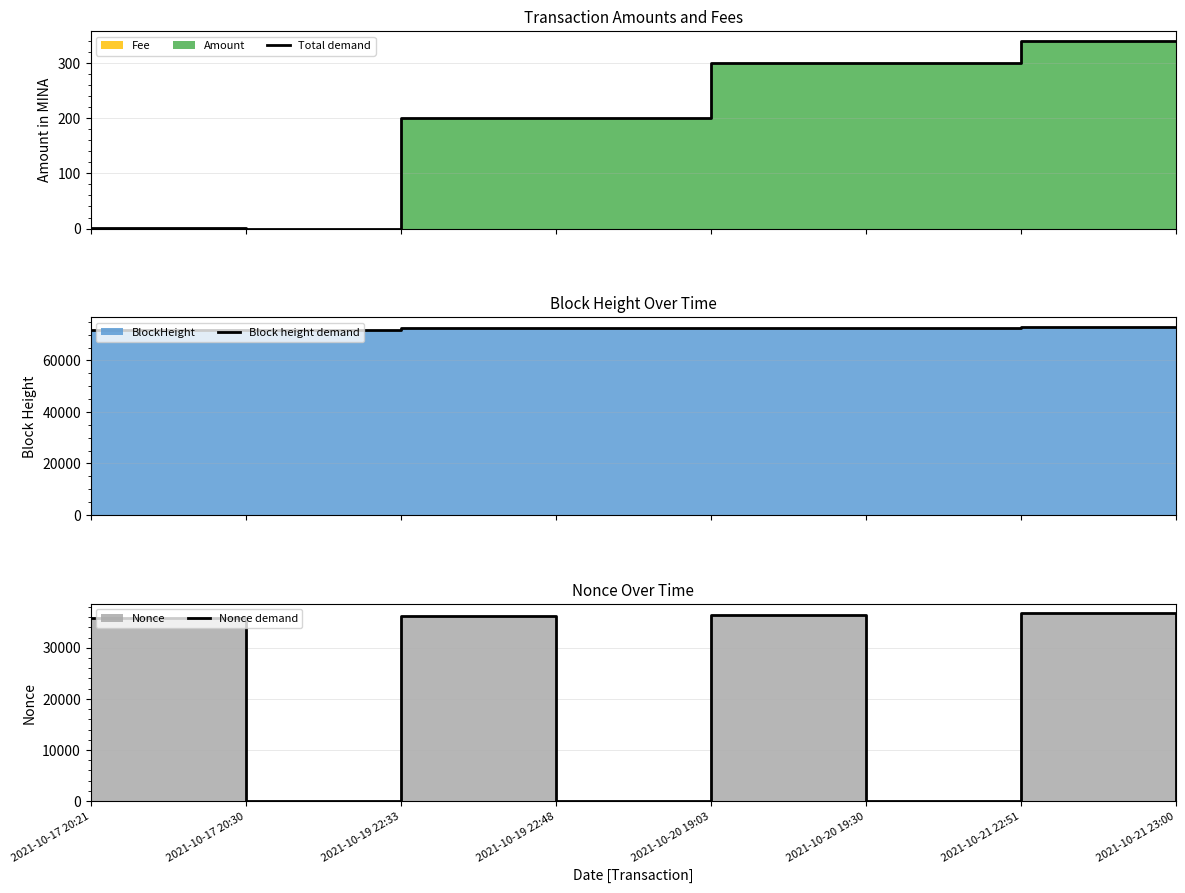

Reading left to right, what are all the values shown in this chart?

Total demand: 2021-10-17 20:21=1.1	2021-10-17 20:30=0.1	2021-10-19 22:33=200.0	2021-10-19 22:48=200.0	2021-10-20 19:03=300.0	2021-10-20 19:30=300.0	2021-10-21 22:51=340.8	2021-10-21 23:00=340.8
Block height demand: 2021-10-17 20:21=71779.0	2021-10-17 20:30=71781.0	2021-10-19 22:33=72454.0	2021-10-19 22:48=72457.0	2021-10-20 19:03=72742.0	2021-10-20 19:30=72748.0	2021-10-21 22:51=73087.0	2021-10-21 23:00=73089.0
Nonce demand: 2021-10-17 20:21=35794.0	2021-10-17 20:30=0.0	2021-10-19 22:33=36197.0	2021-10-19 22:48=1.0	2021-10-20 19:03=36462.0	2021-10-20 19:30=2.0	2021-10-21 22:51=36787.0	2021-10-21 23:00=3.0